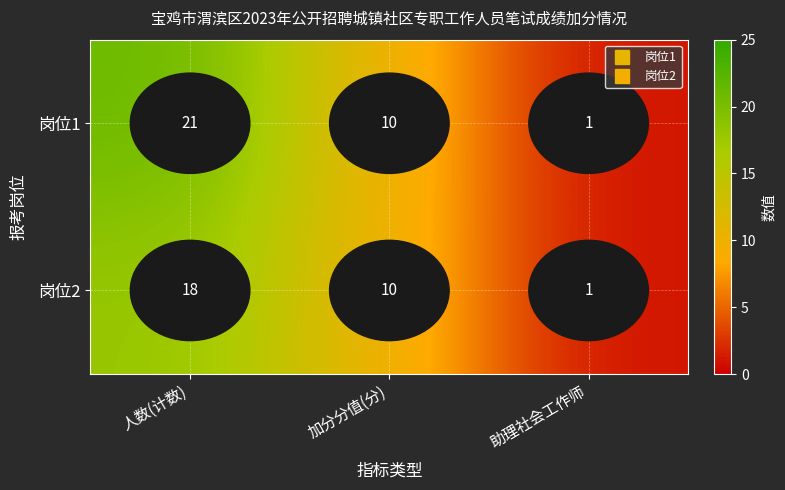

List the labels in order of 岗位1 value, smallest first.

助理社会工作师, 加分分值(分), 人数(计数)